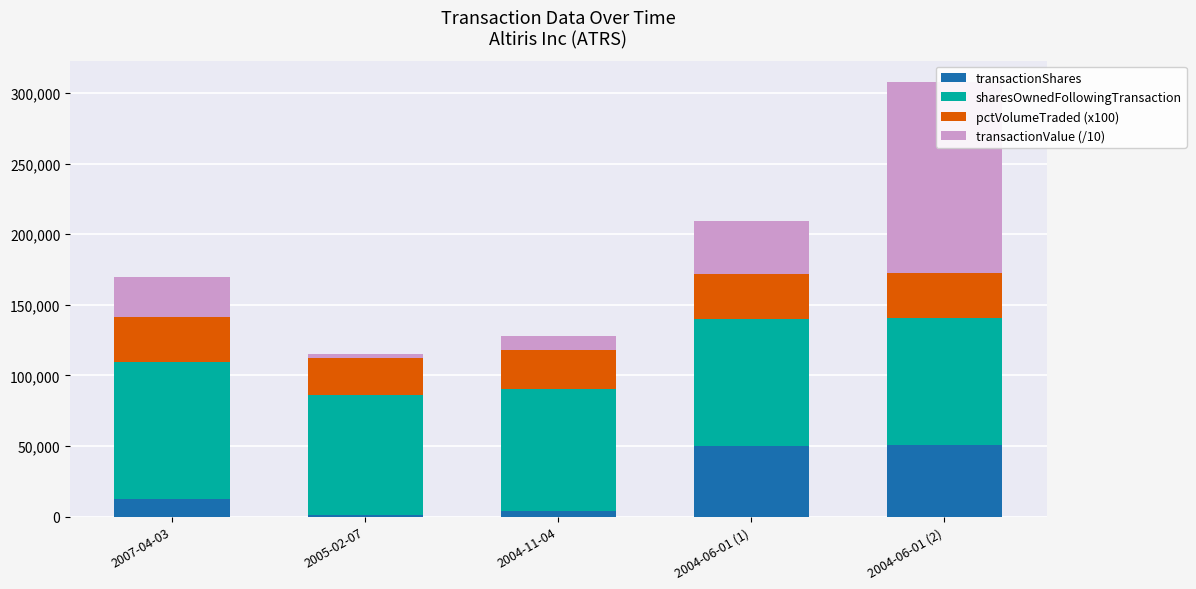

List the series in order of their peak value, highest first.

transactionValue (/10), sharesOwnedFollowingTransaction, transactionShares, pctVolumeTraded (x100)